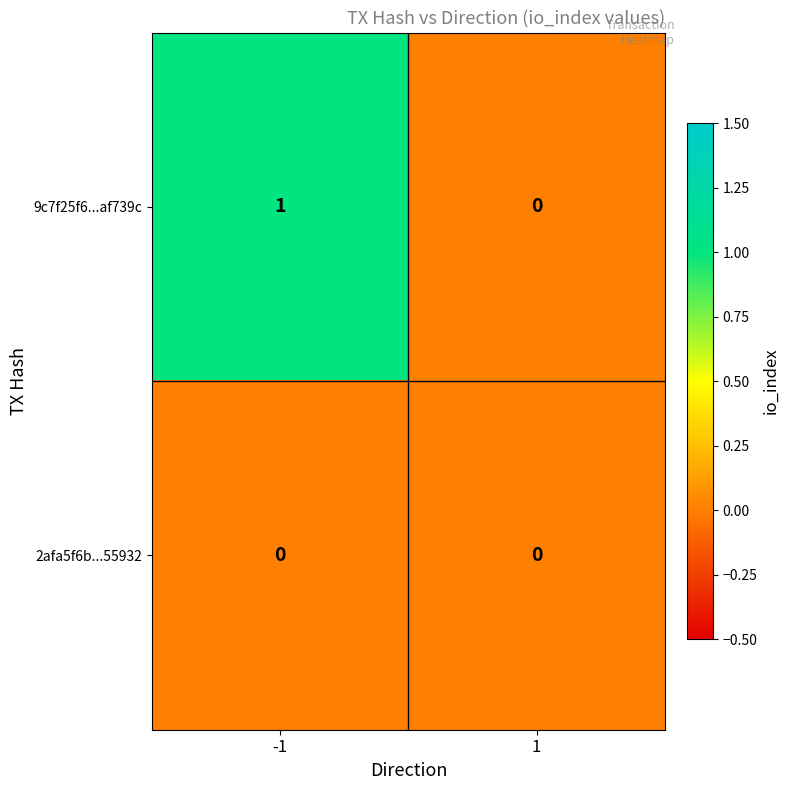

Reading right to left, extract all data points from this chart.

9c7f25f6...af739c: 1=0	-1=1
2afa5f6b...55932: 1=0	-1=0